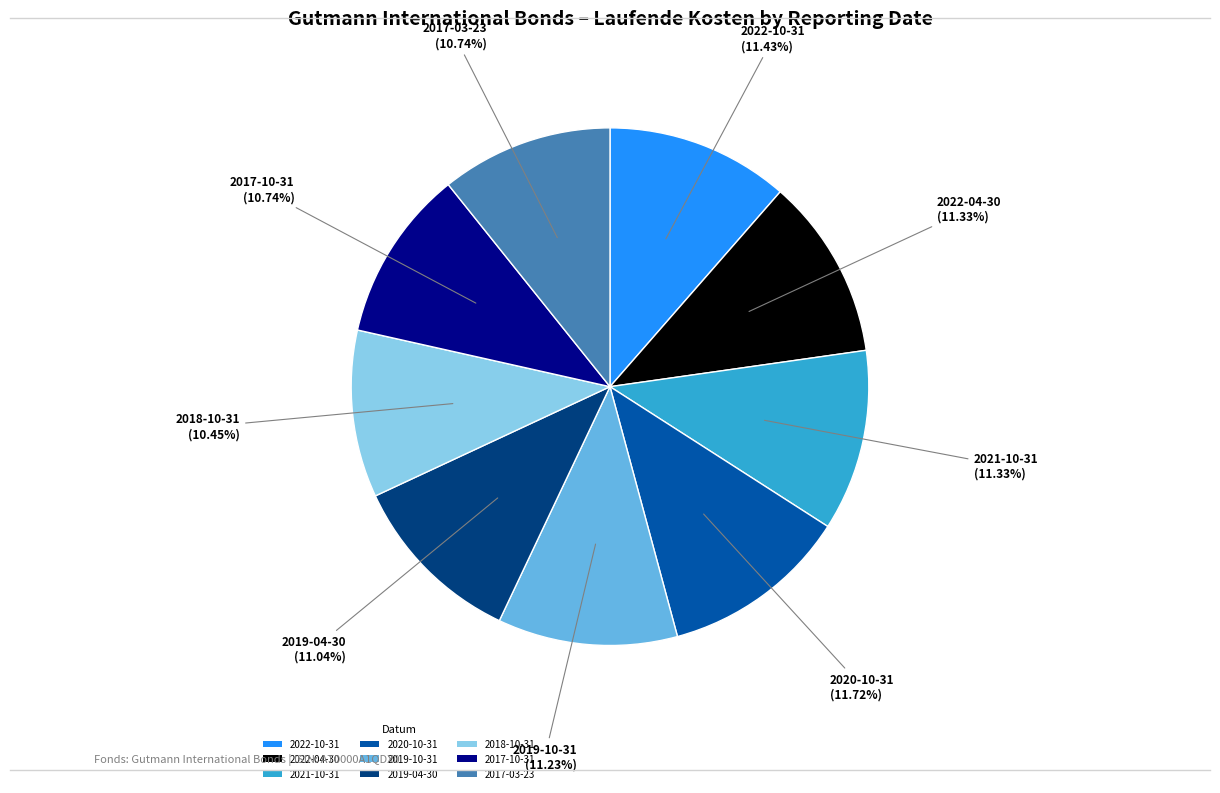

What is the ratio of the value at 2019-10-31 to the value at 2018-10-31?

1.1